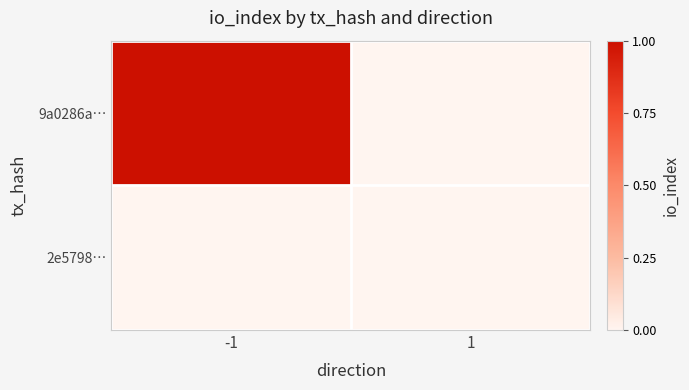

List the series in order of their overall mean, highest first.

9a0286a…, 2e5798…